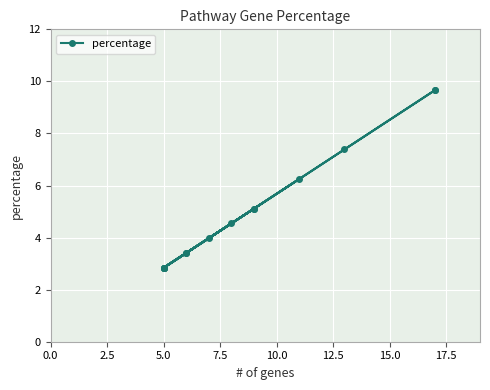

What is the value of the 9th point from the left?

2.8